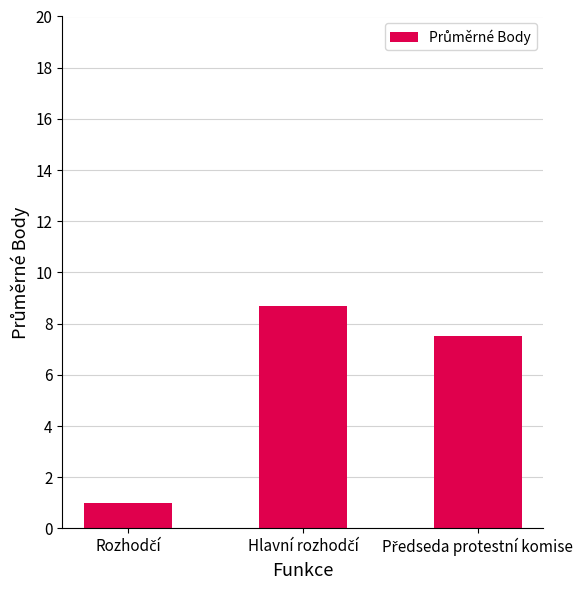

Reading left to right, extract all data points from this chart.

1.0	8.7	7.5